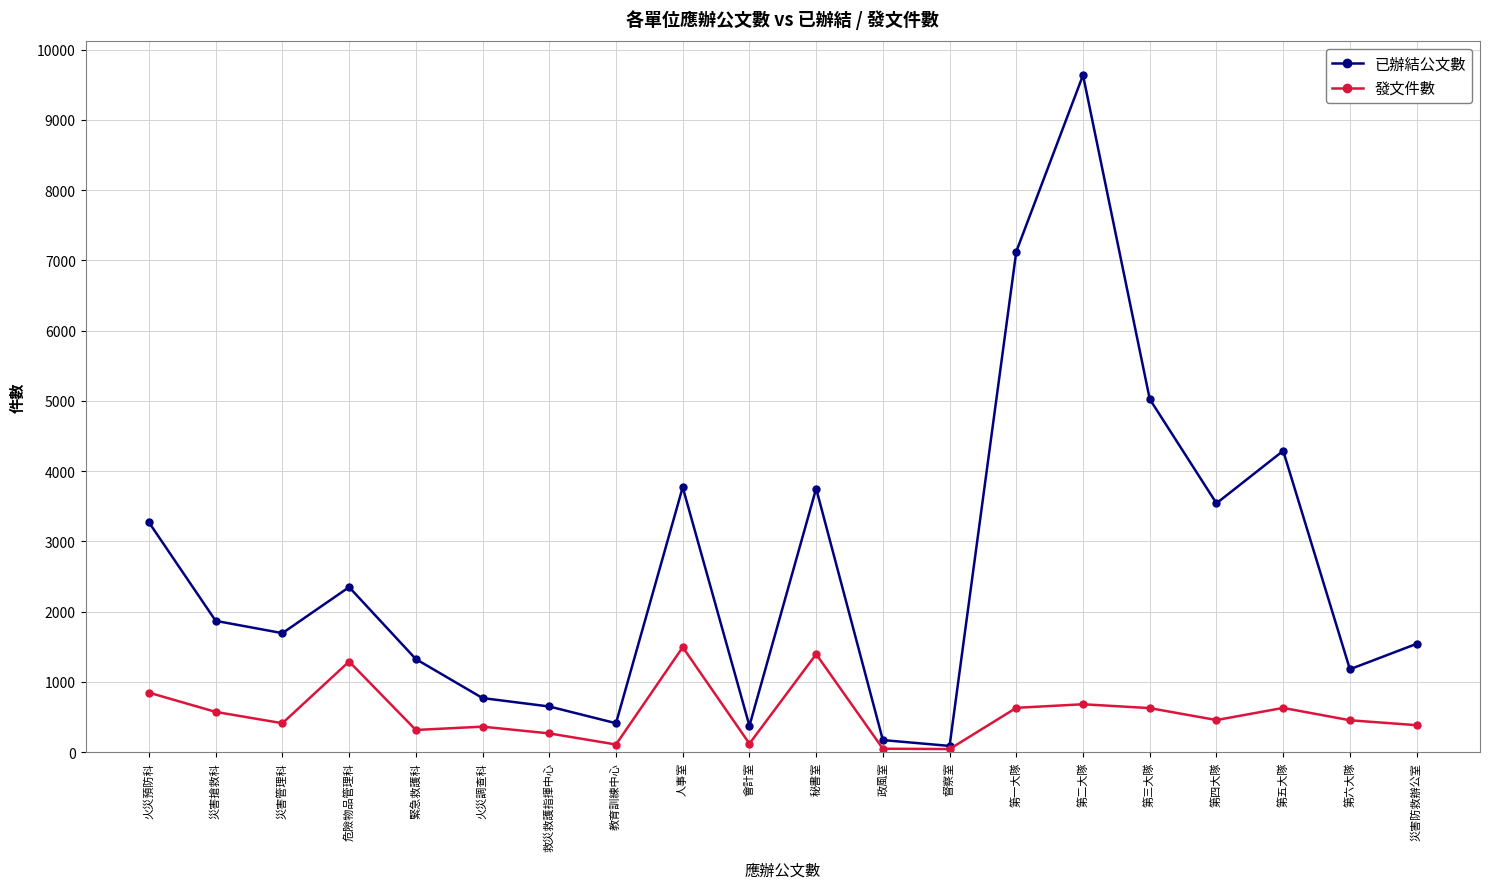

Which series has the widest spread of values?

已辦結公文數